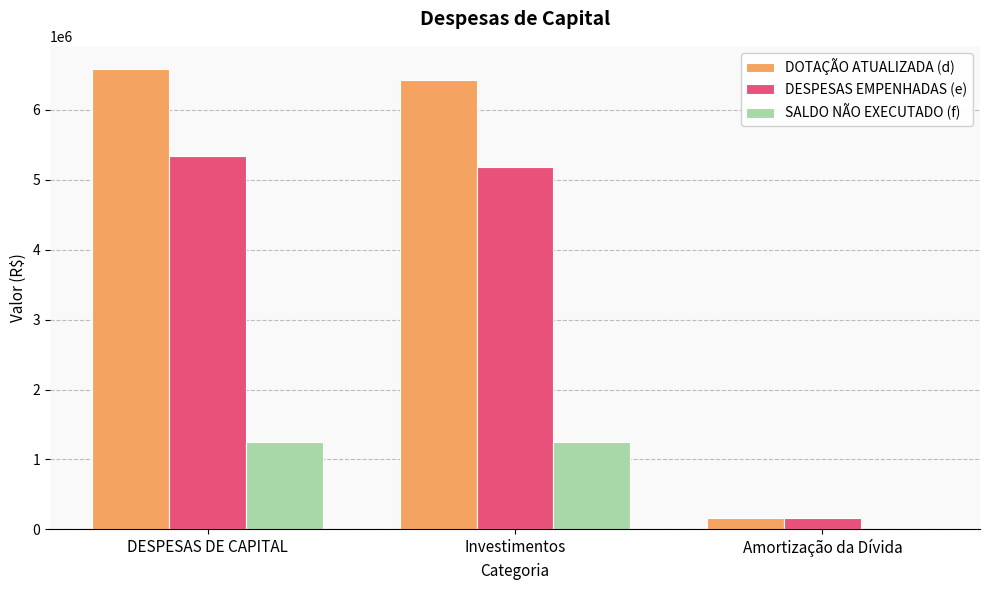

Which series has the largest total across all categories?

DOTAÇÃO ATUALIZADA (d)